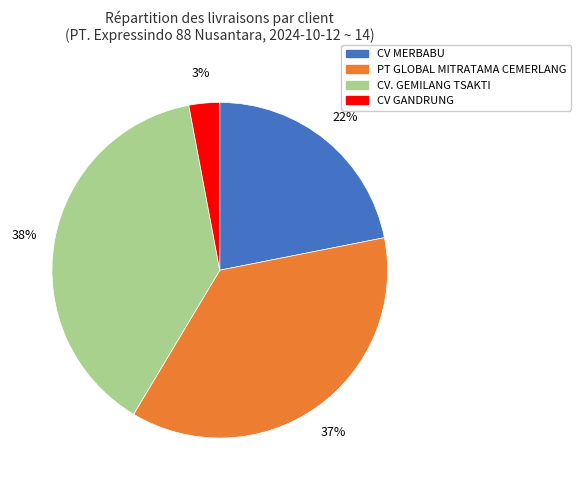

To the nearest percent, what percentage of the pie is CV MERBABU?

22%